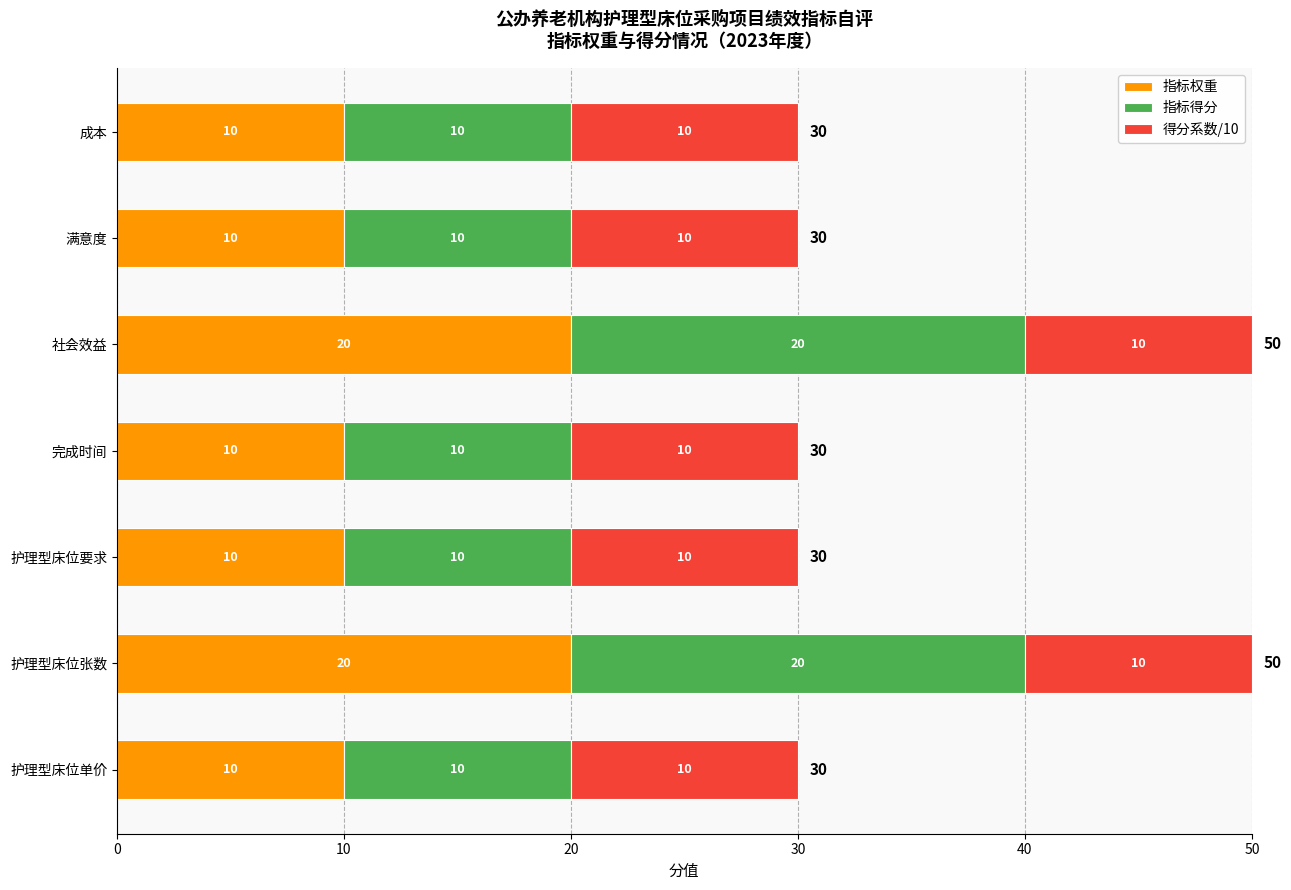

What is the difference between the maximum and minimum values in the 指标权重 series?

10